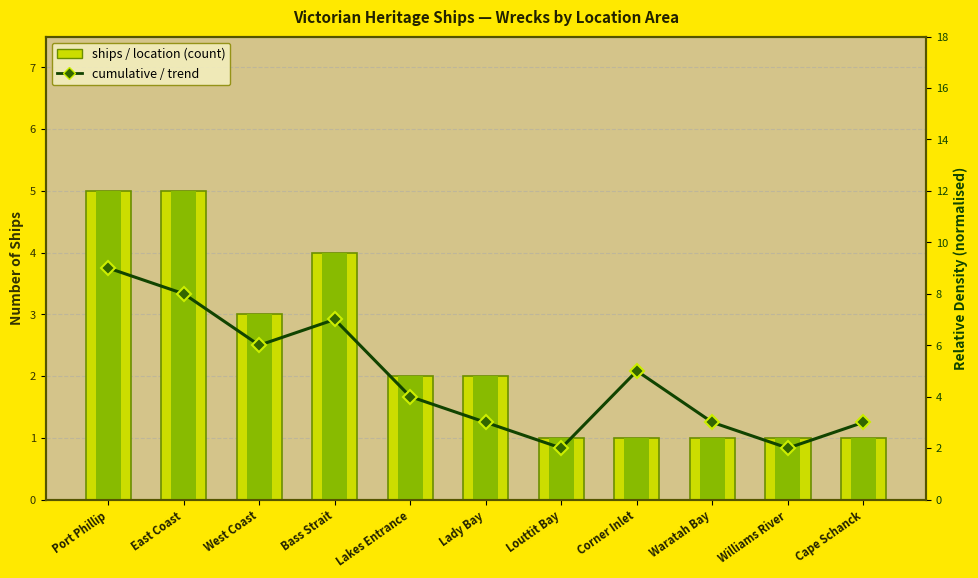

At how many categories does at least one series exceed 8?

1